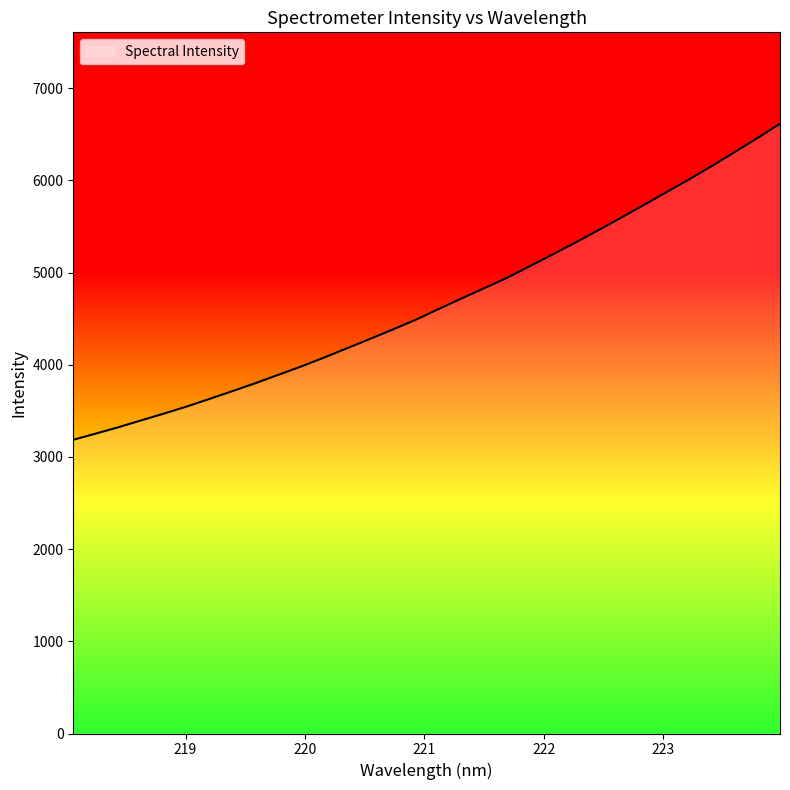

What is the maximum value shown in the chart?

6613.9